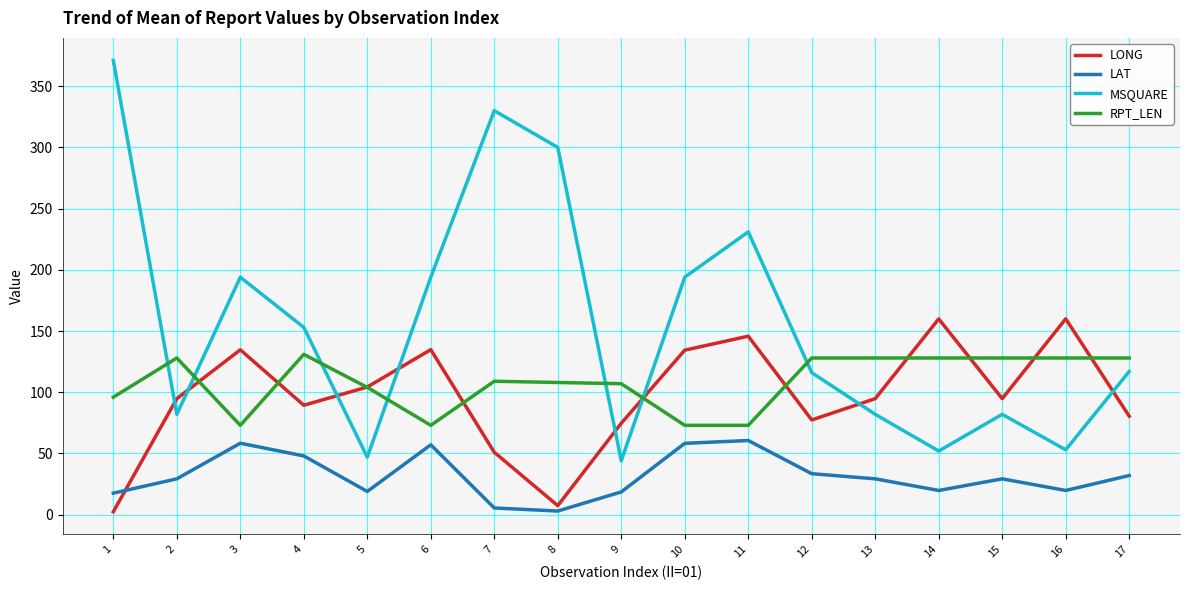

Which series has the largest total across all categories?

MSQUARE